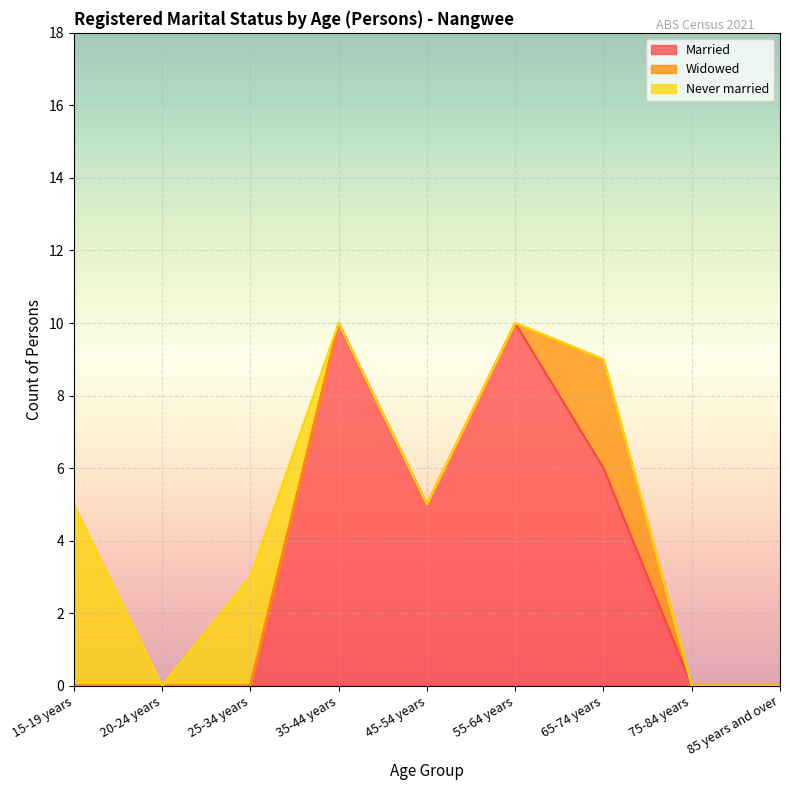

Is the value of Widowed at 55-64 years greater than the value of Married at 35-44 years?

No